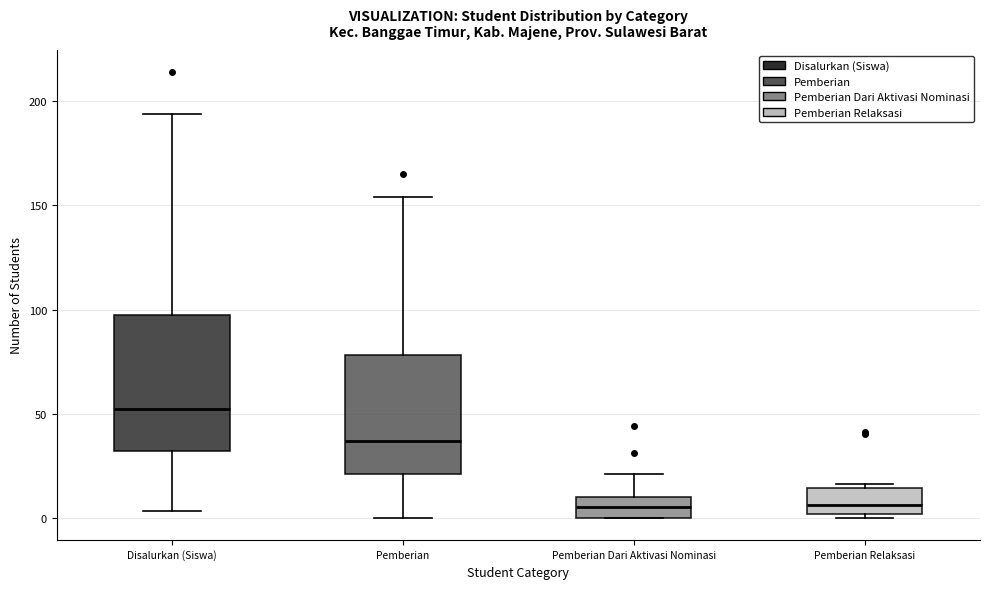

Reading left to right, read every box against the y-axis: the position of its median line, the range the box covers, and the ends of its whiskers. The values are not printed on the chart, so give them approximately, as read against the axis.

Disalurkan (Siswa): median 50, box 30 to 95, whiskers 5 to 195
Pemberian: median 35, box 20 to 80, whiskers 0 to 155
Pemberian Dari Aktivasi Nominasi: median 5, box 0 to 10, whiskers 0 to 20
Pemberian Relaksasi: median 5, box 0 to 15, whiskers 0 (just below the box's lower edge) to 15 (just above the box's upper edge)